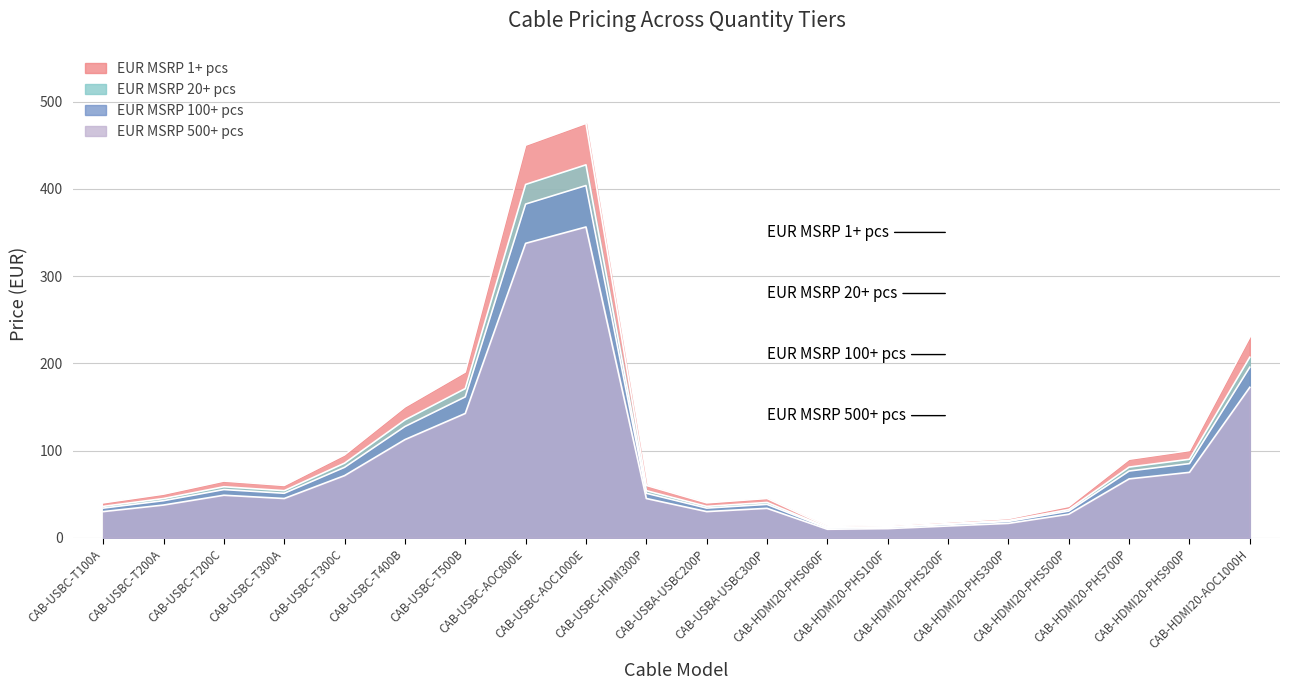

What position from the right is CAB-HDMI20-PHS500P?

4